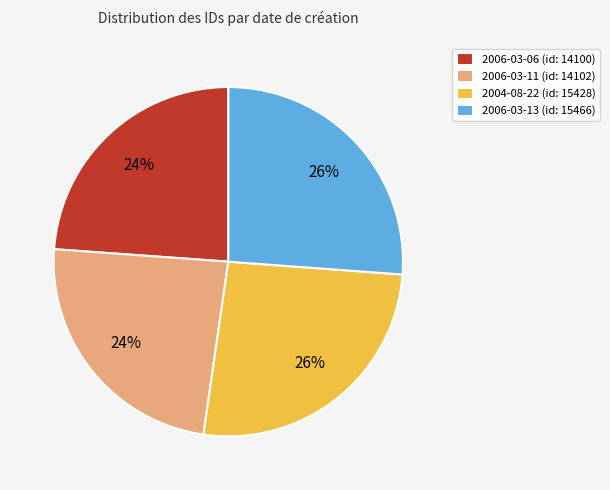

Is the sum of 2006-03-06 (id: 14100) and 2006-03-11 (id: 14102) greater than half?

No